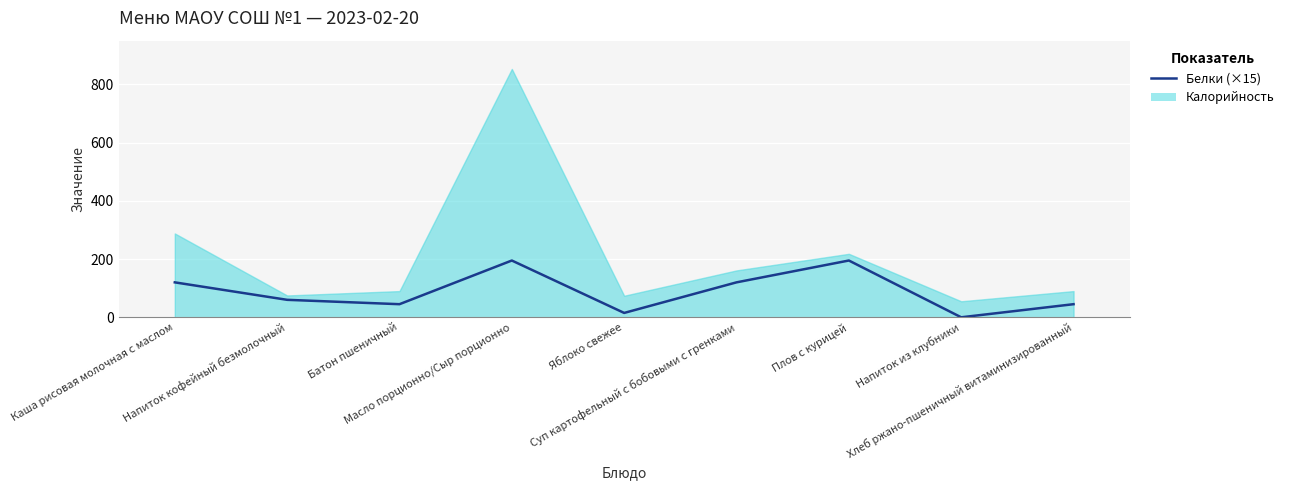

What is the label of the 7th point from the right?

Батон пшеничный